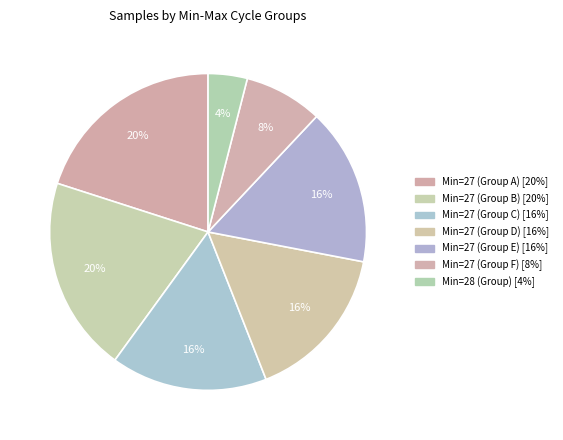

Count the number of slices in the pie.

7